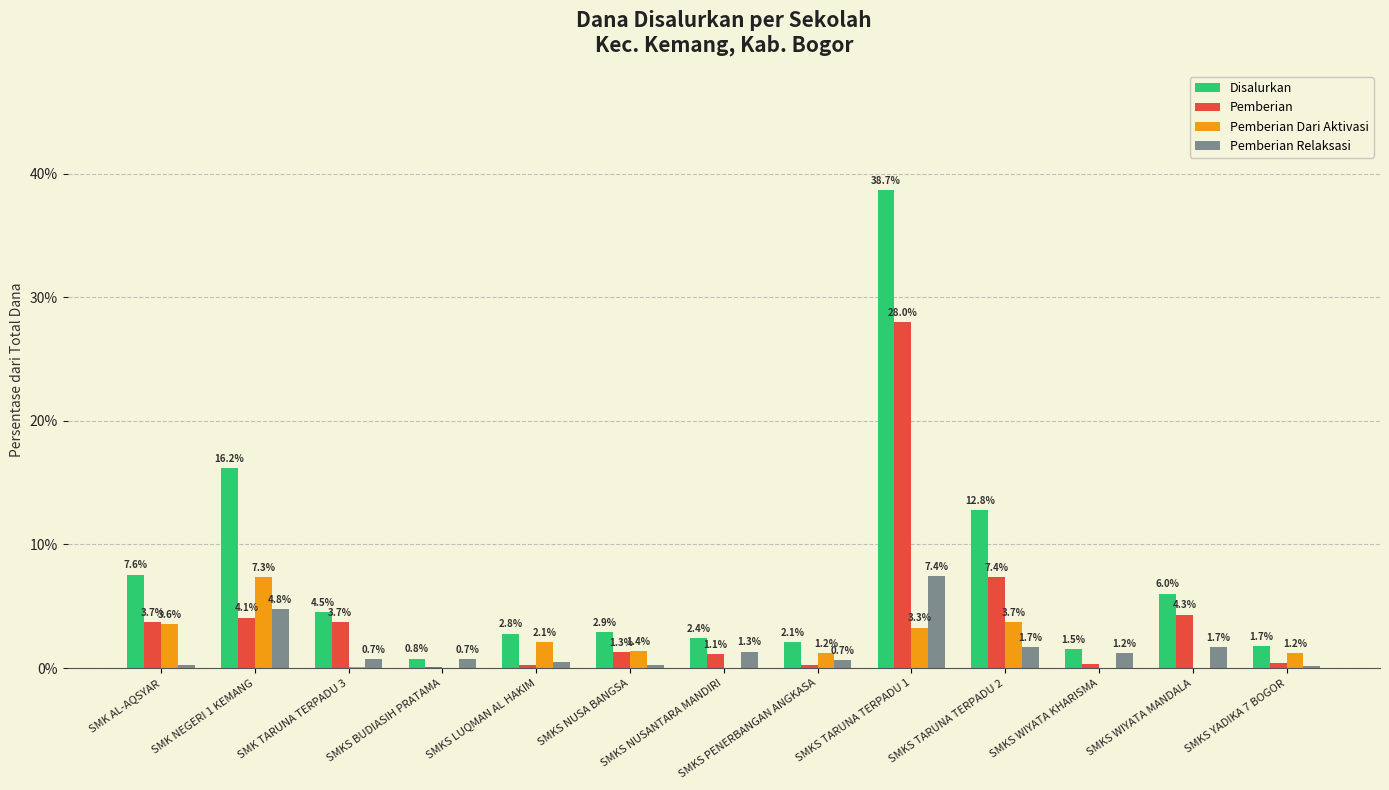

What are all the series names shown in the legend?

Disalurkan, Pemberian, Pemberian Dari Aktivasi, Pemberian Relaksasi